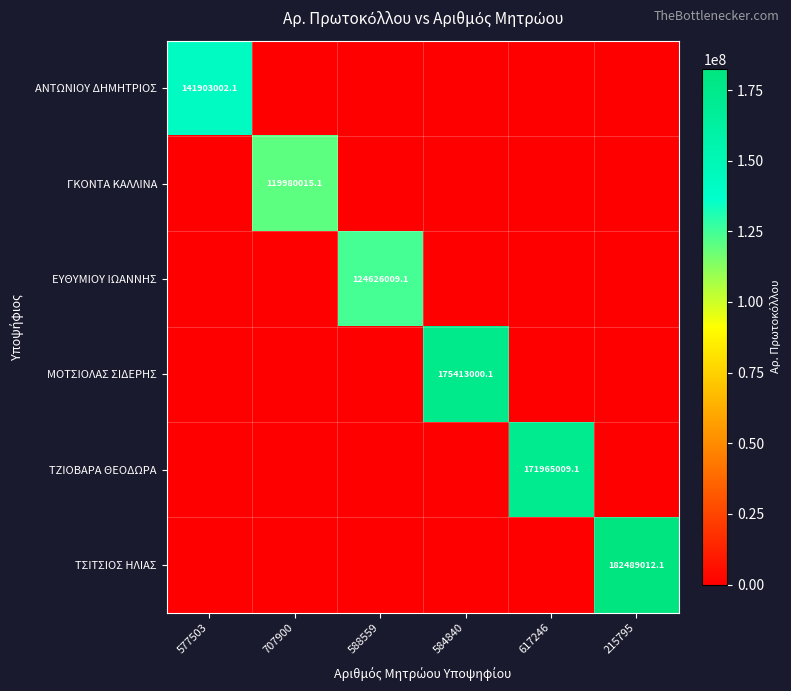

Which label corresponds to the largest value in the chart?

215795